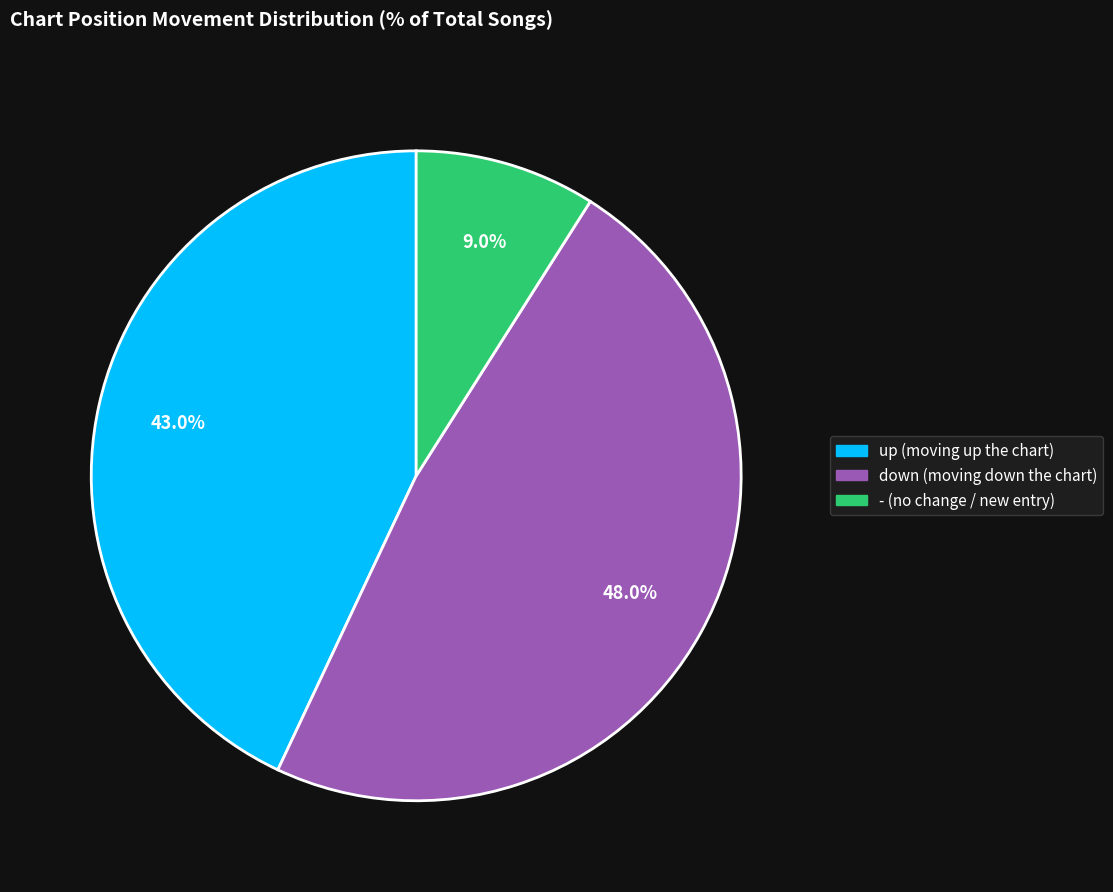

Rank the categories by value from highest to lowest.

down, up, -